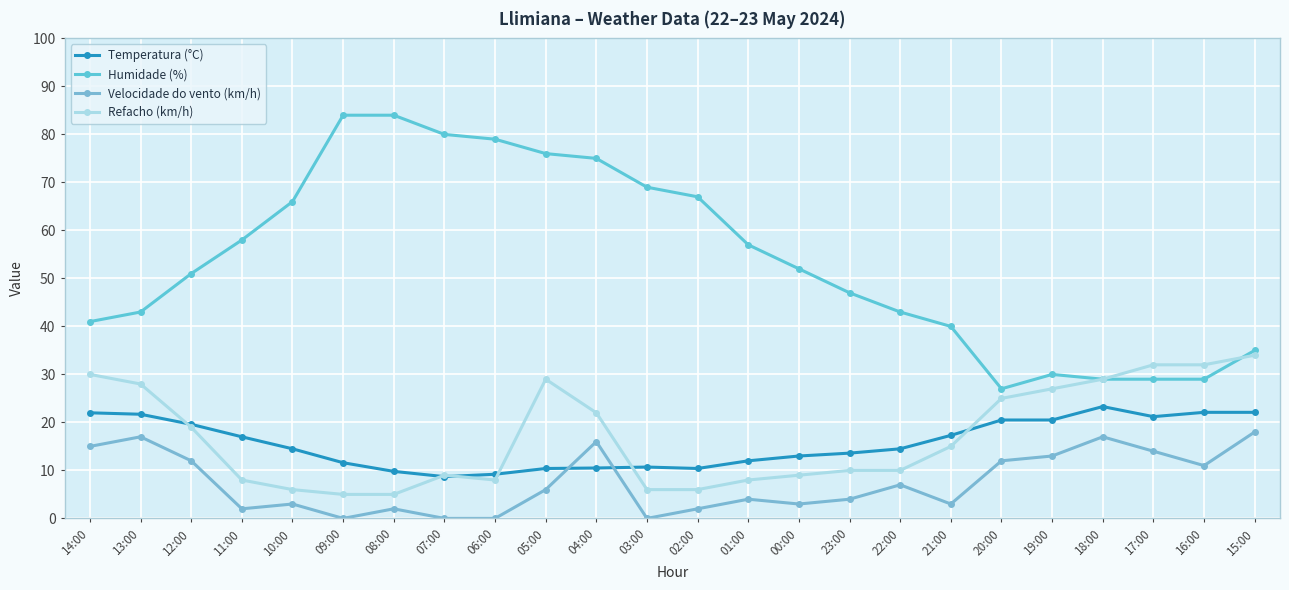

Does the chart display data point markers on the line(s)?

Yes